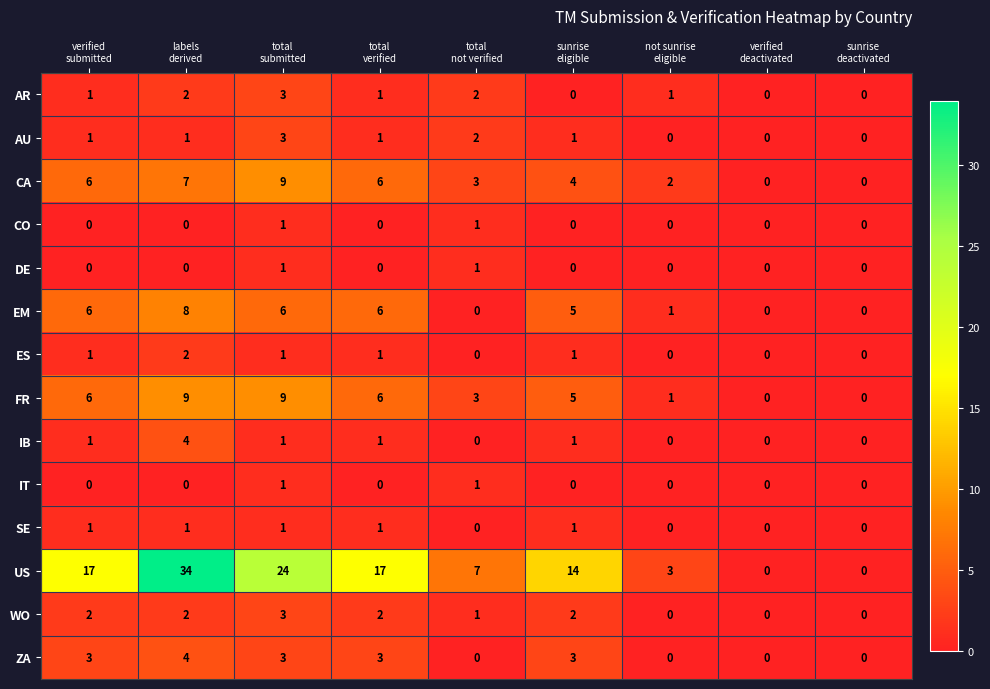

At which category does the chart reach its peak across all series?

labels
derived